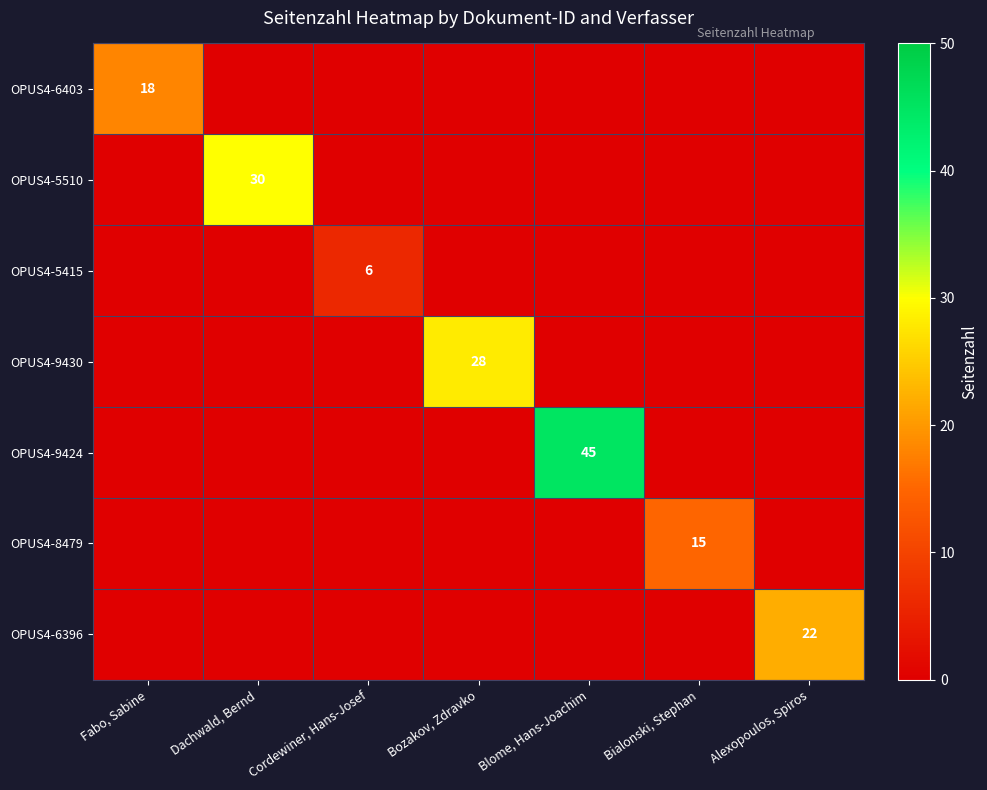

What is the smallest value displayed?

6.0